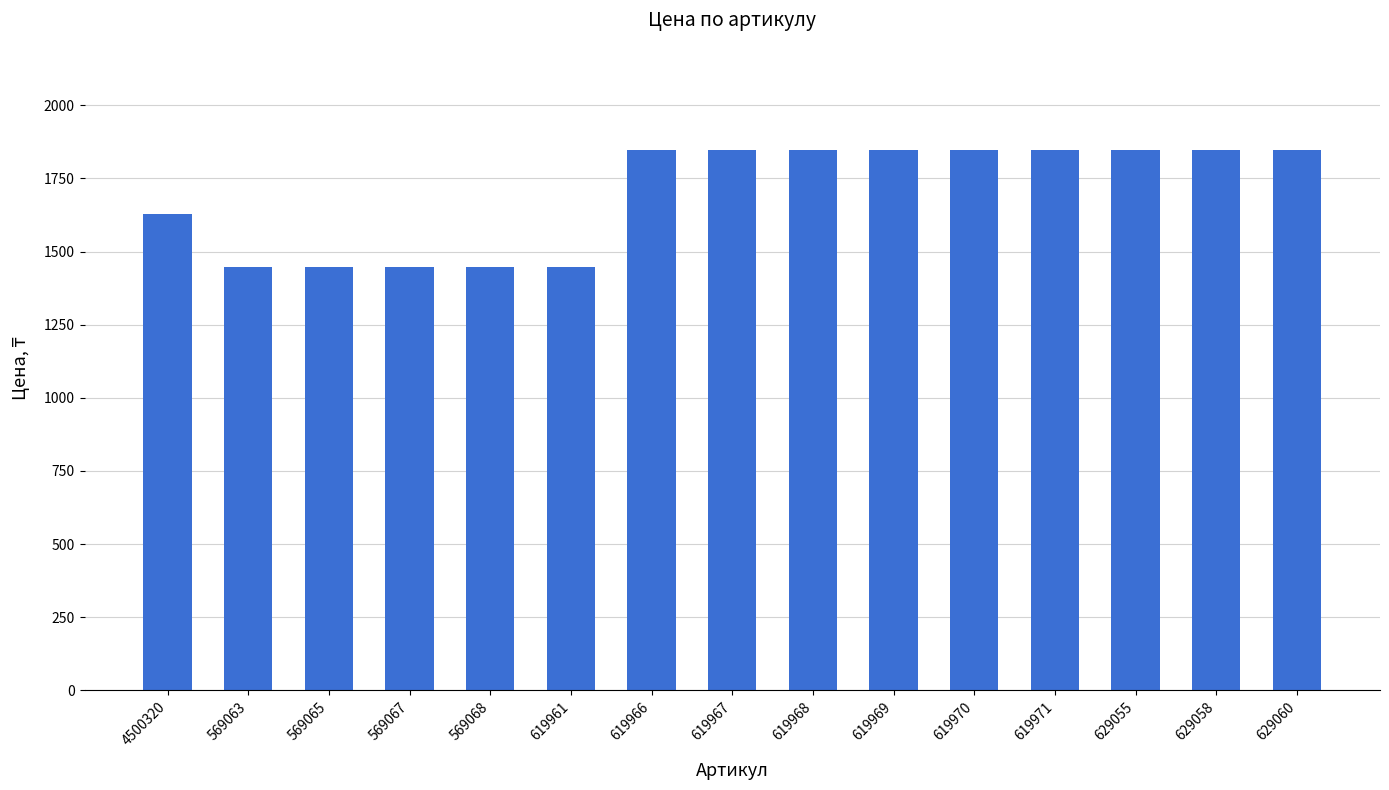

What is the label of the 11th bar from the left?

619970